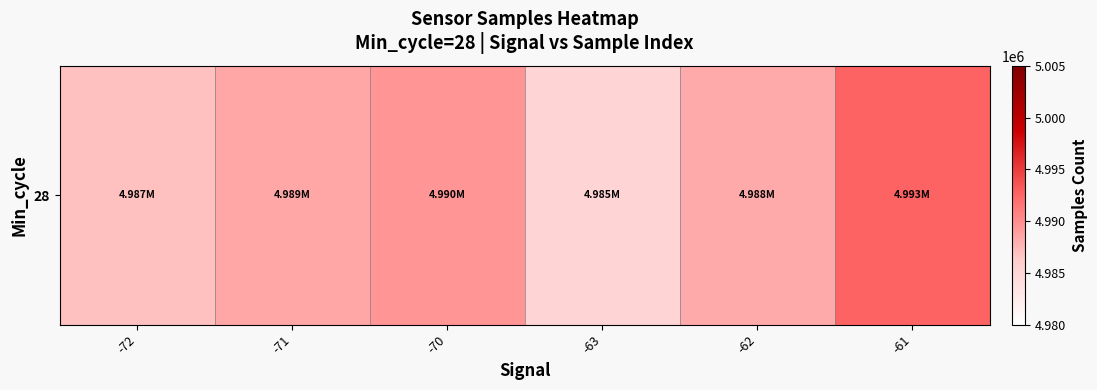

What is the change in value from -63 to -61?

+7371.0